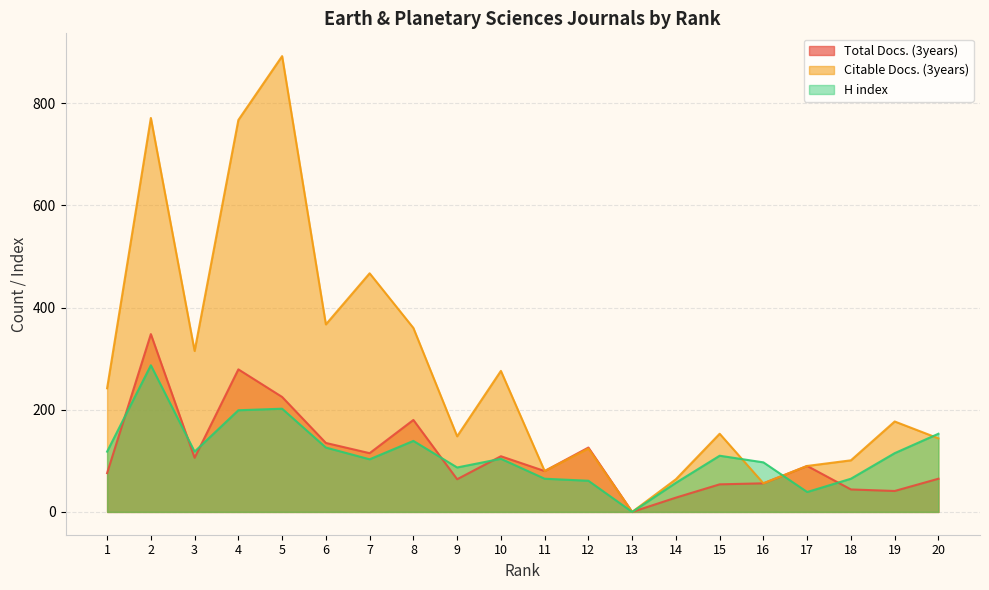

Which category has the highest value across all series?

5